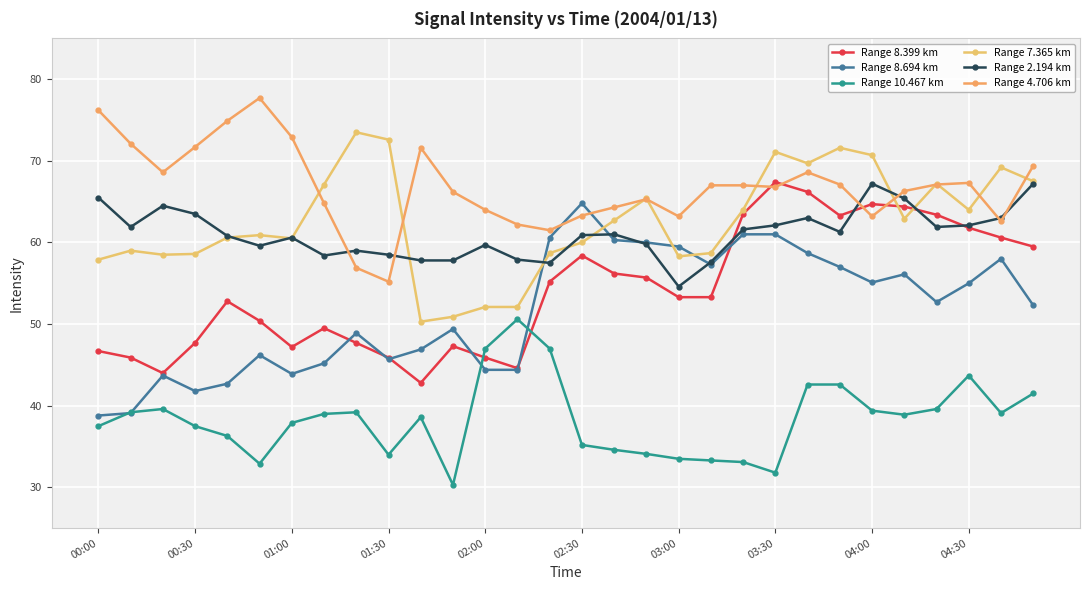

How many intersections are there between Range 8.694 km and Range 4.706 km?

2